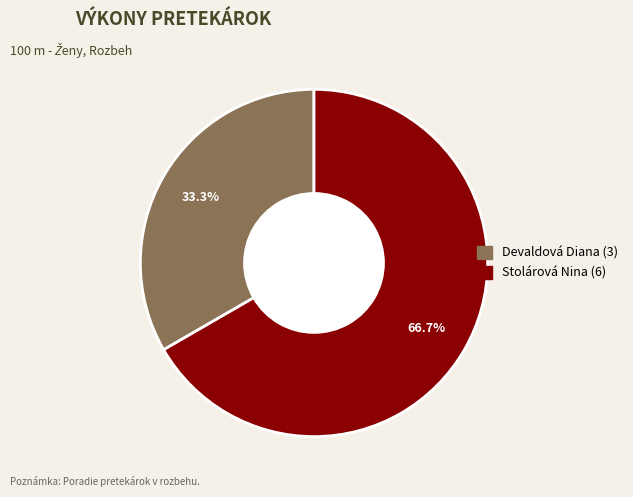

True or false: Stolárová Nina accounts for 67% of the total.

True